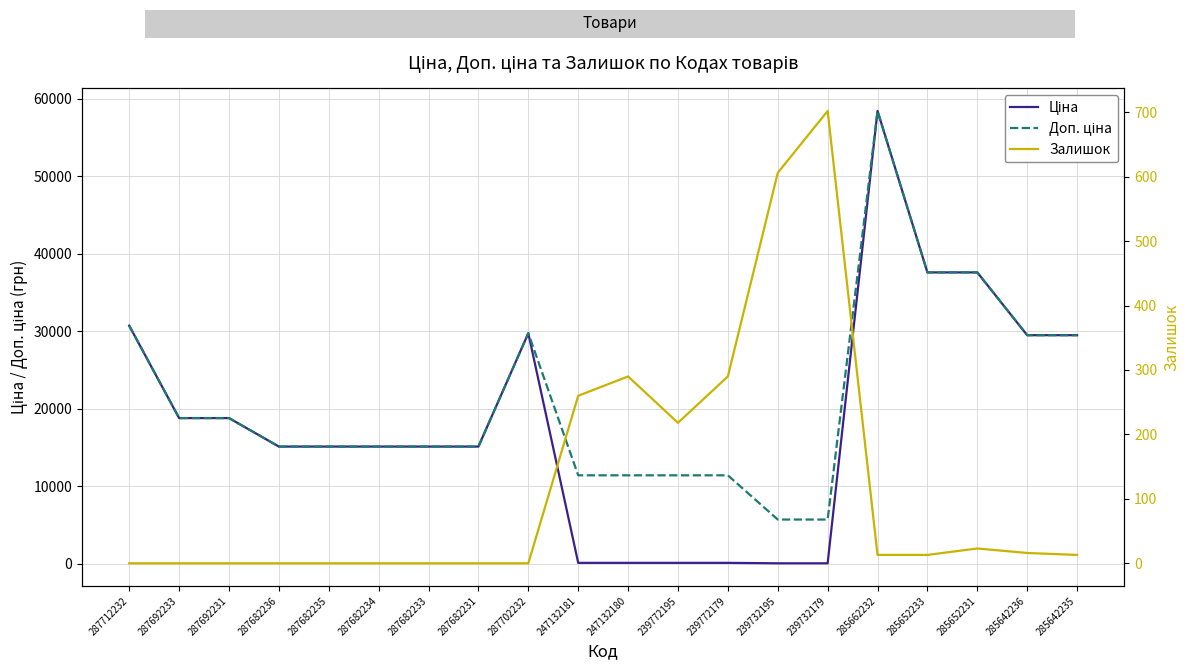

Does the chart have visible grid lines?

Yes